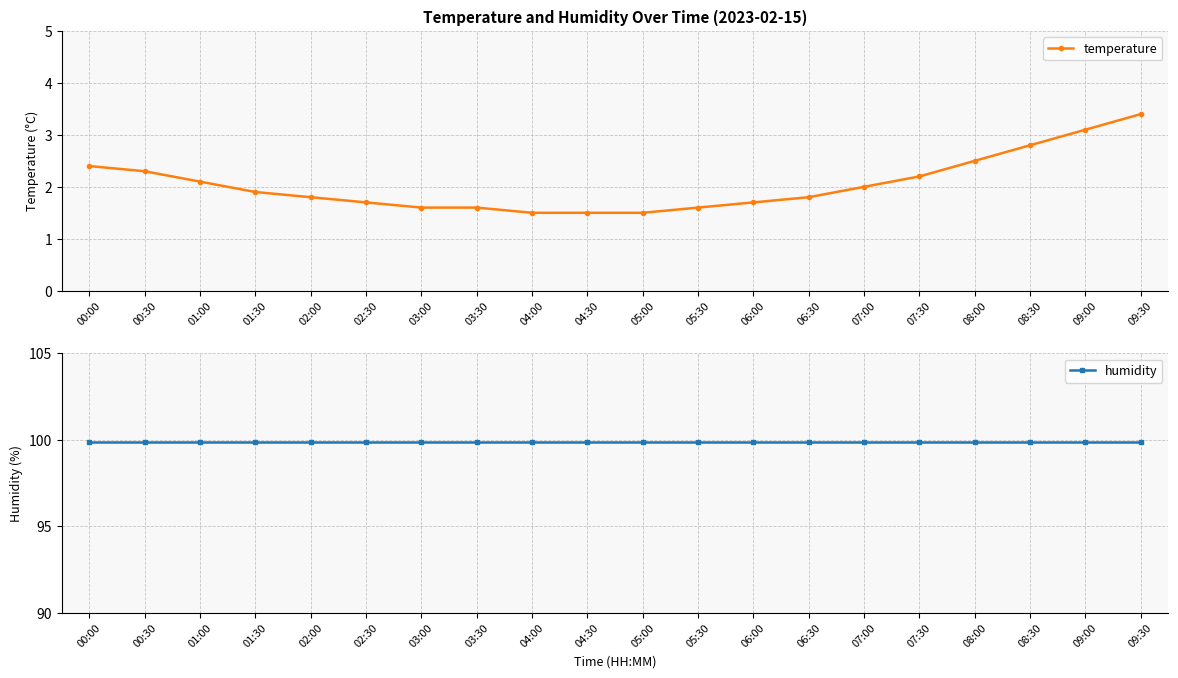

Which series has the largest range (max minus min)?

temperature